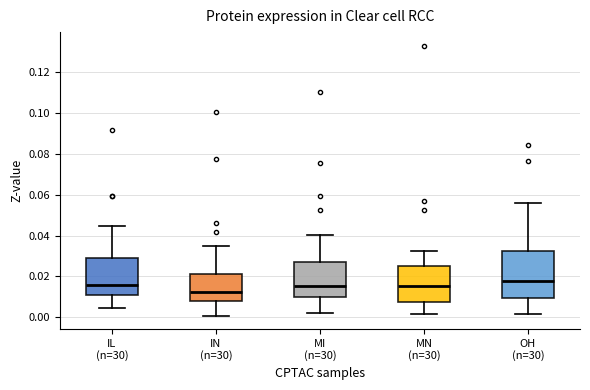

Reading left to right, transcribe this box plot: for each box, give where its median line is, the range the box spans, and where its two whiskers end, as read against the y-axis. The values are not printed on the chart, so give them approximately, as read against the axis.

IL (n=30): median 0.016, box 0.010 to 0.030, whiskers 0.004 to 0.044
IN (n=30): median 0.012, box 0.008 to 0.022, whiskers 0.000 to 0.036
MI (n=30): median 0.016, box 0.010 to 0.026, whiskers 0.002 to 0.040
MN (n=30): median 0.016, box 0.008 to 0.024, whiskers 0.002 to 0.032
OH (n=30): median 0.018, box 0.010 to 0.032, whiskers 0.002 to 0.056